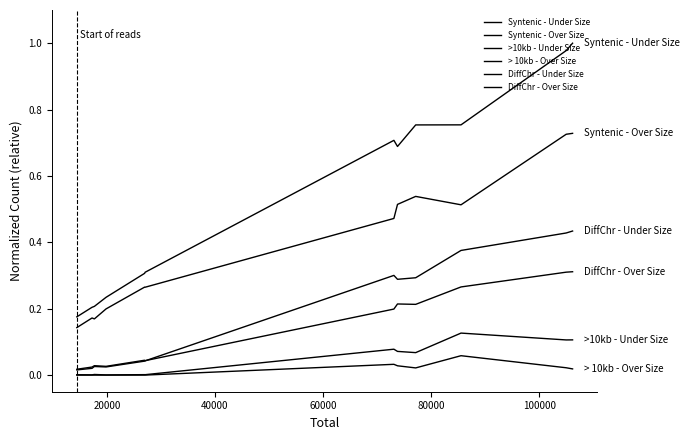

Does the chart display data point markers on the line(s)?

No